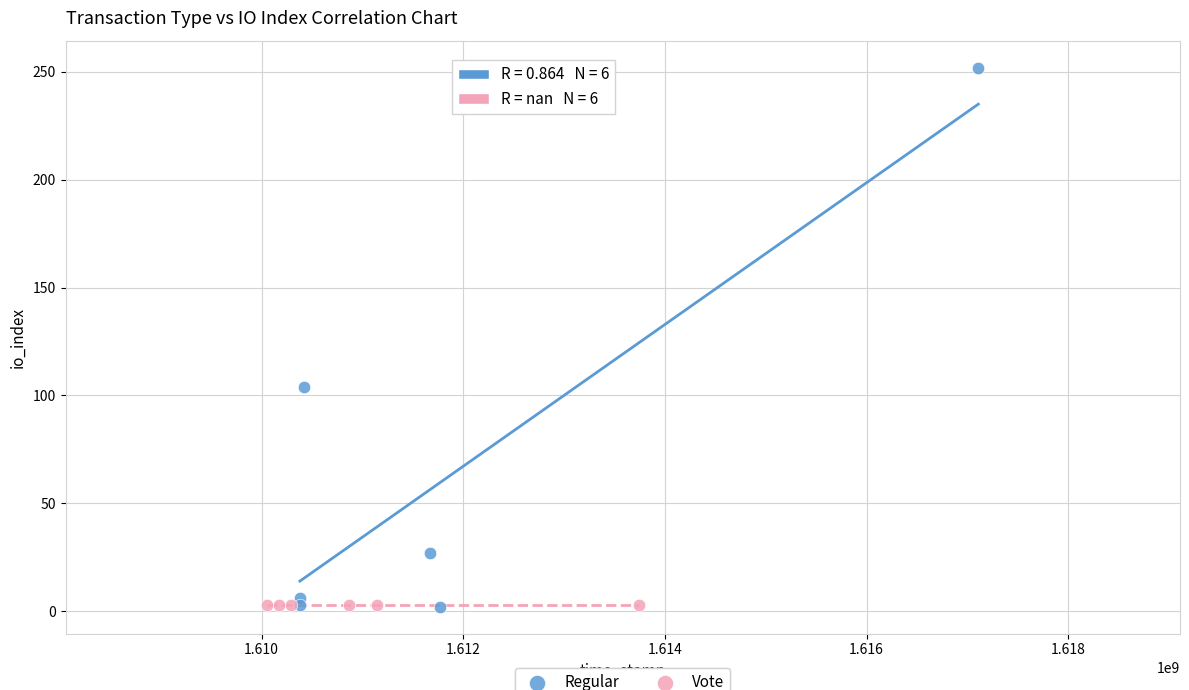

Which series reaches the maximum Y coordinate?

Regular